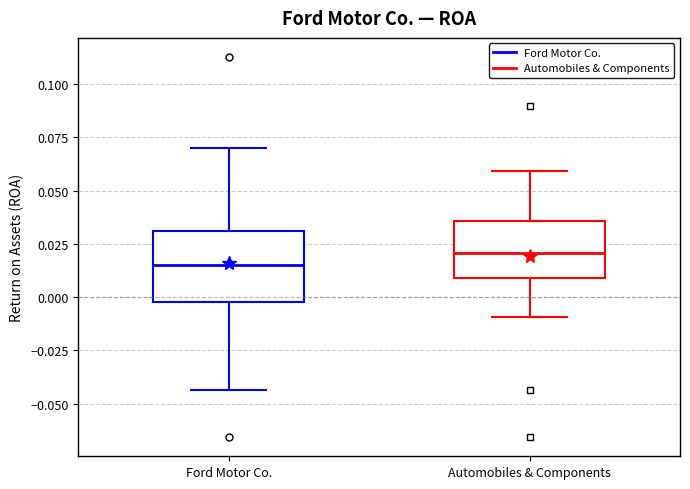

Where does the lower whisker of the box for Automobiles & Components end on the y-axis? The values are not printed on the chart, so give them approximately, as read against the axis.

-0.010